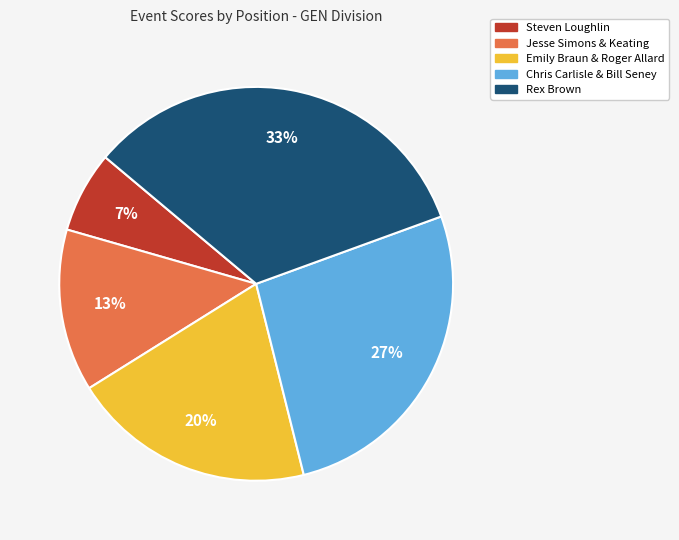

Which slice is the largest?

Rex Brown